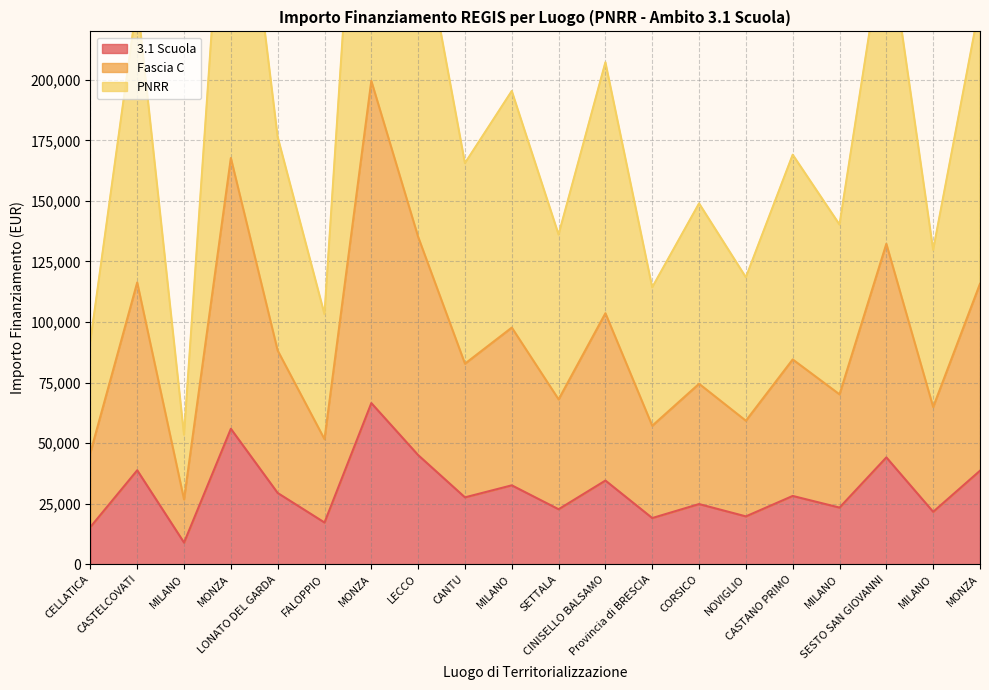

How many lines are shown in the chart?

3